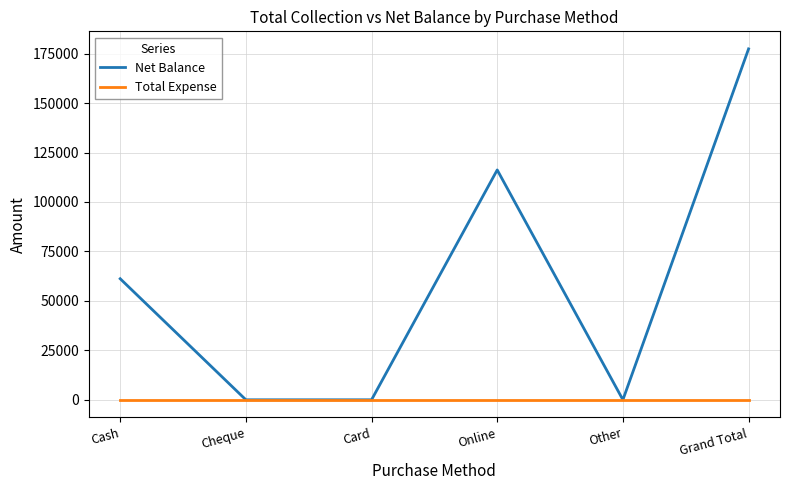

Reading right to left, list all the values displayed in this chart.

Net Balance: 177400	0	116200	0	0	61200
Total Expense: 0	0	0	0	0	0